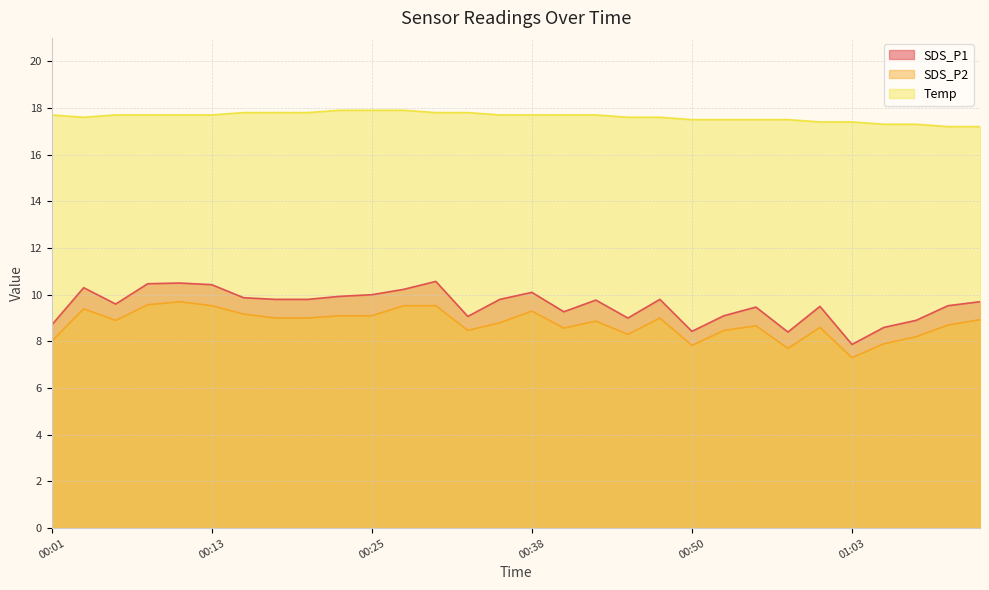

What position from the left is 00:13?

6